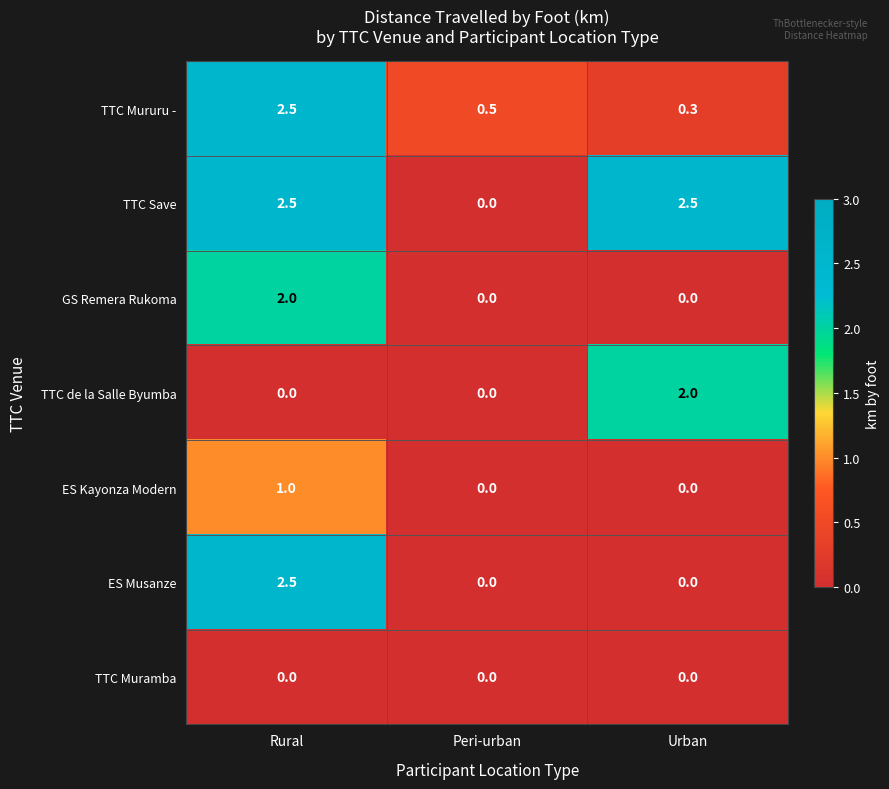

Reading right to left, what are all the values shown in this chart?

TTC Mururu -: Urban=0.3	Peri-urban=0.5	Rural=2.5
TTC Save: Urban=2.5	Peri-urban=0.0	Rural=2.5
GS Remera Rukoma: Urban=0.0	Peri-urban=0.0	Rural=2.0
TTC de la Salle Byumba: Urban=2.0	Peri-urban=0.0	Rural=0.0
ES Kayonza Modern: Urban=0.0	Peri-urban=0.0	Rural=1.0
ES Musanze: Urban=0.0	Peri-urban=0.0	Rural=2.5
TTC Muramba: Urban=0.0	Peri-urban=0.0	Rural=0.0